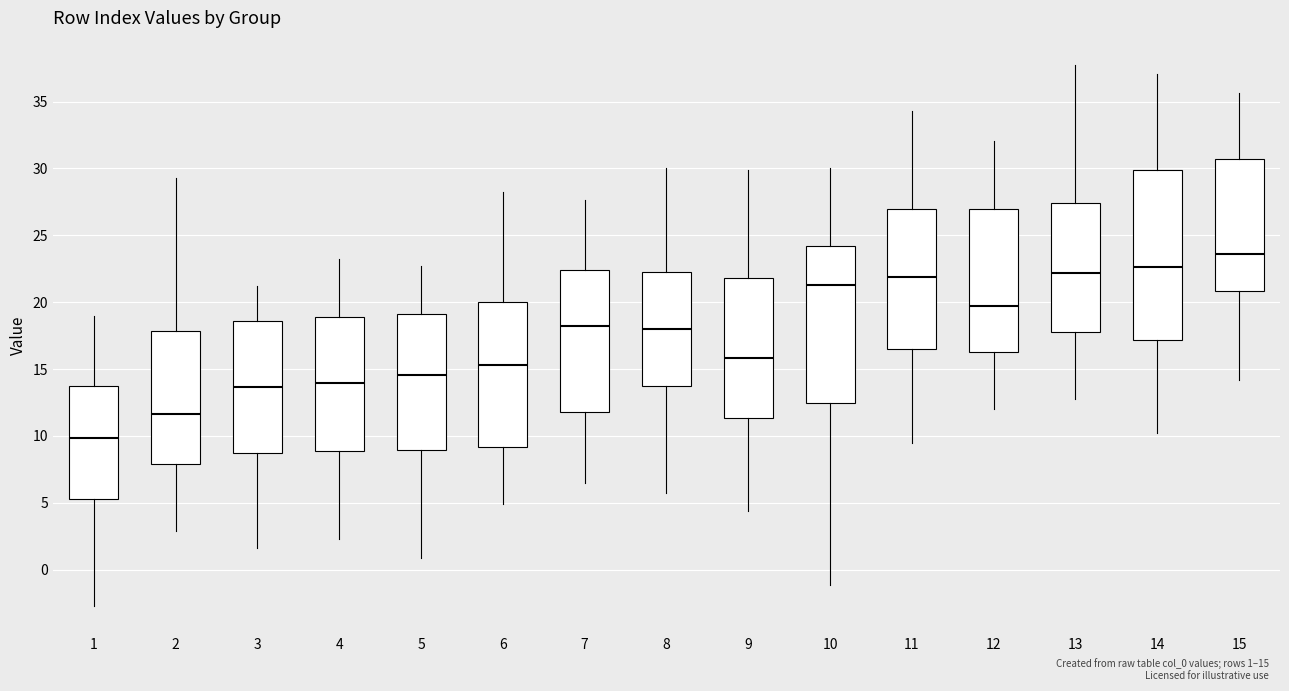

Which box is the tallest, from its lower edge to its upper edge?

14